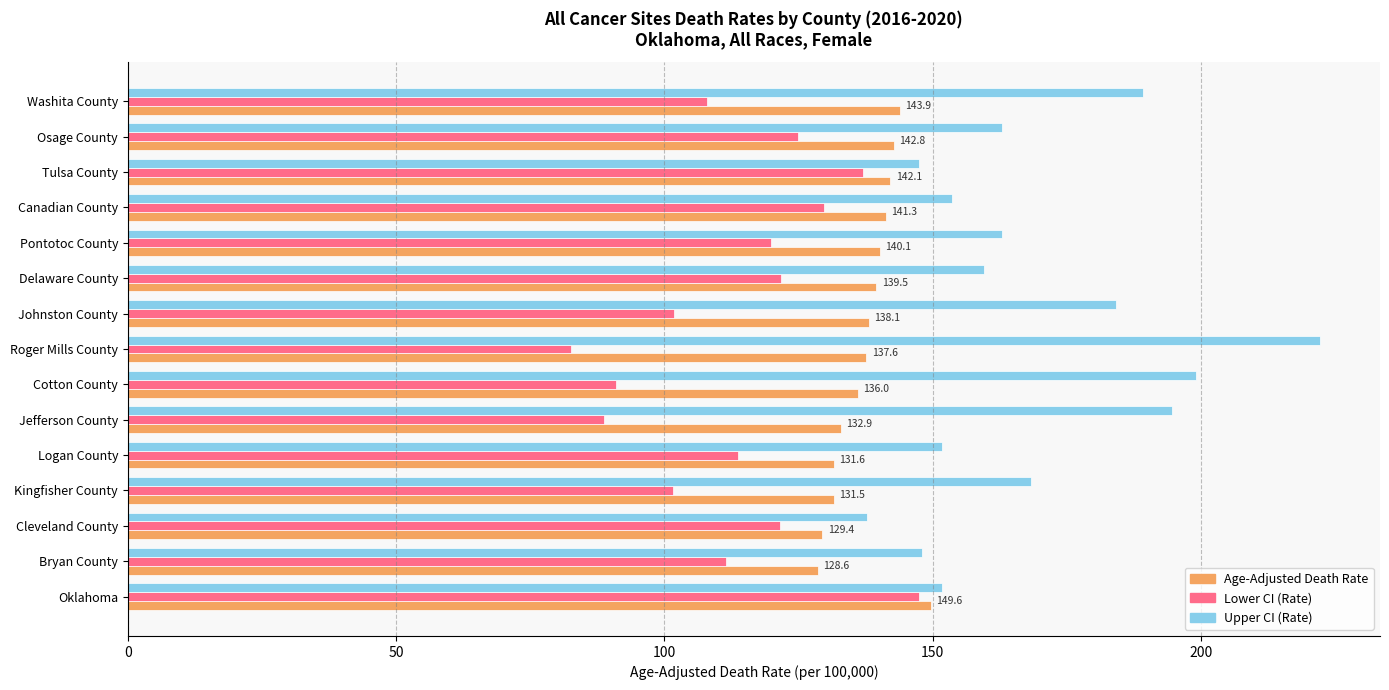

What is the smallest value displayed?

82.5